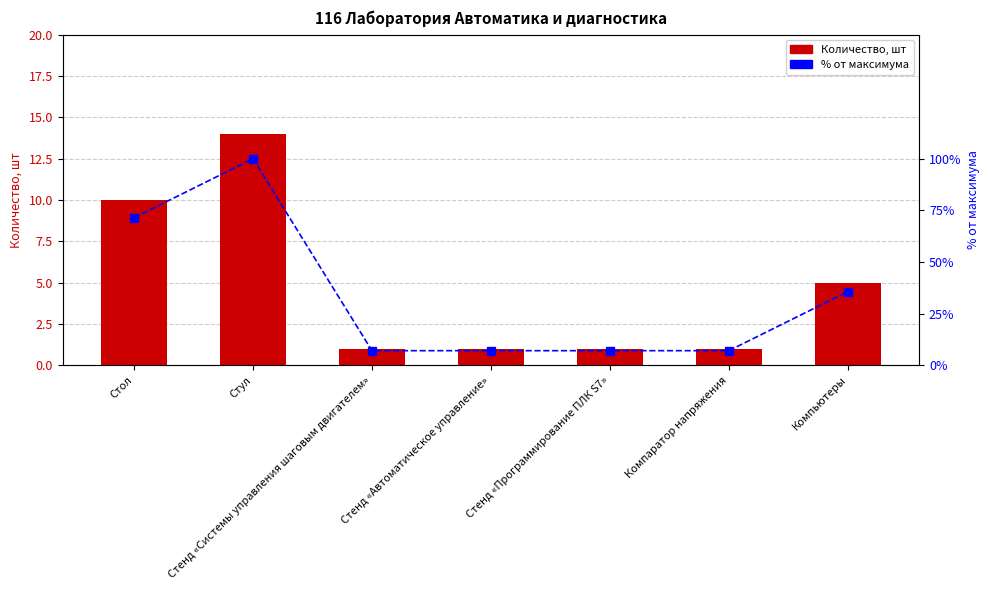

What value does the Количество, шт series have at Компьютеры?

5.0